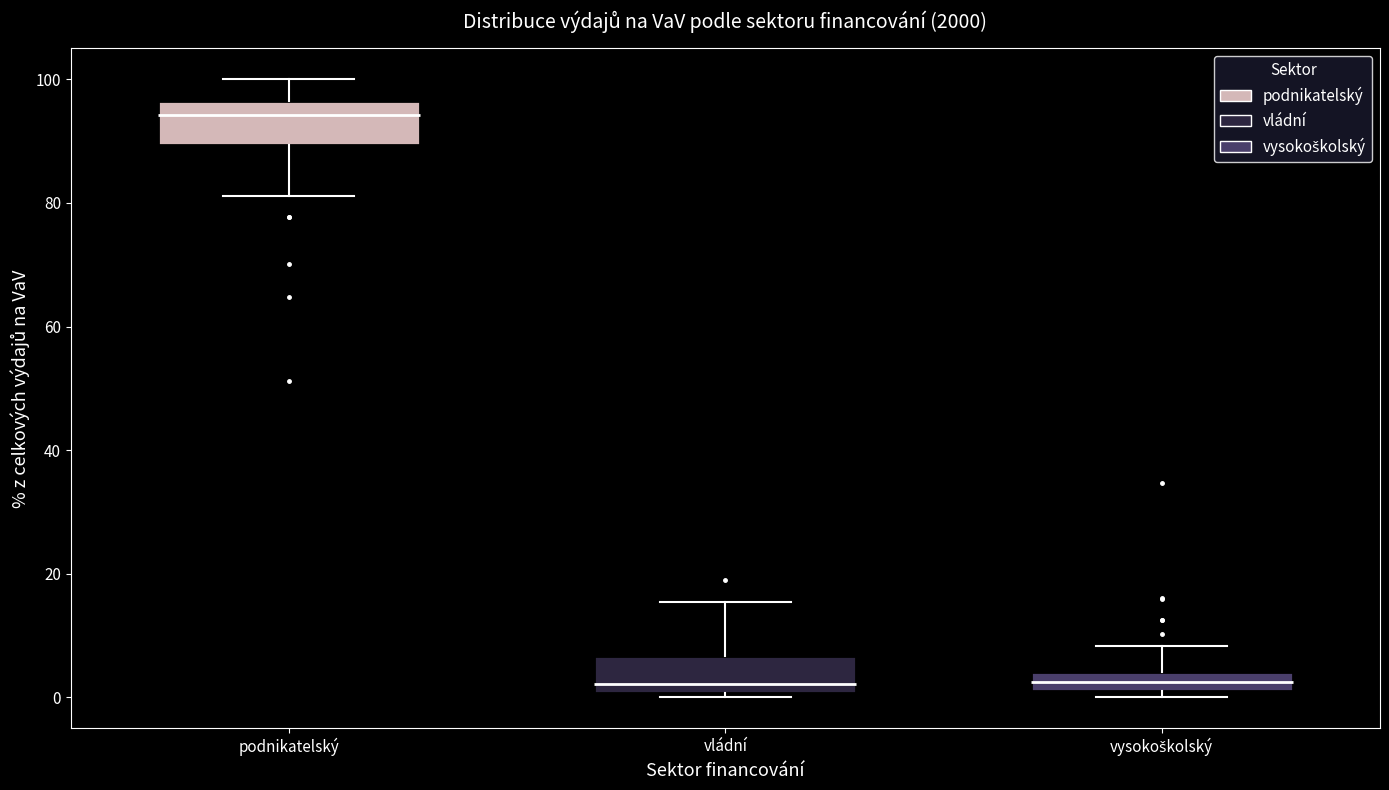

Reading left to right, read every box against the y-axis: the position of its median line, the range the box covers, and the ends of its whiskers. The values are not printed on the chart, so give them approximately, as read against the axis.

podnikatelský: median 94, box 90 to 96, whiskers 82 to 100
vládní: median 2, box 0 to 6, whiskers 0 (just below the box's lower edge) to 16
vysokoškolský: median 2 (inside the box), box 2 to 4, whiskers 0 to 8